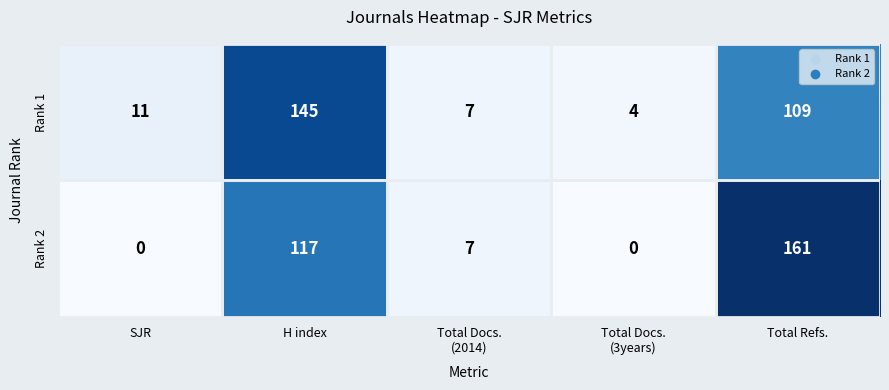

Which label corresponds to the largest value in the chart?

Total Refs.